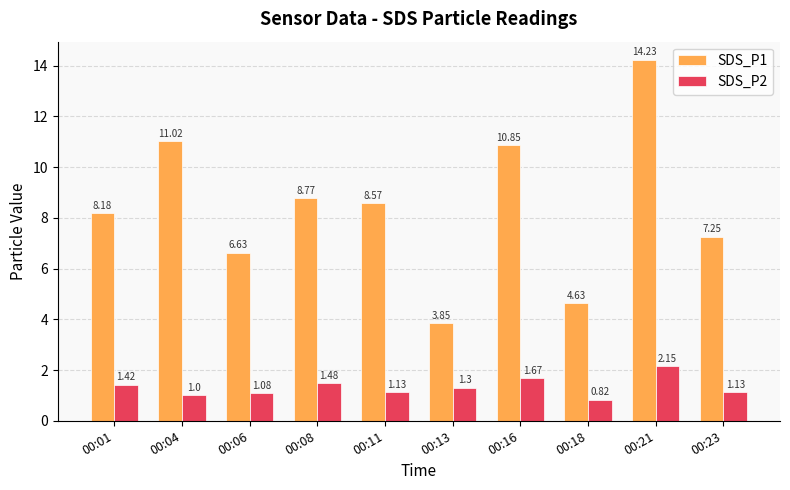

Is it true that SDS_P1 equals 14.2 at 00:21?

True